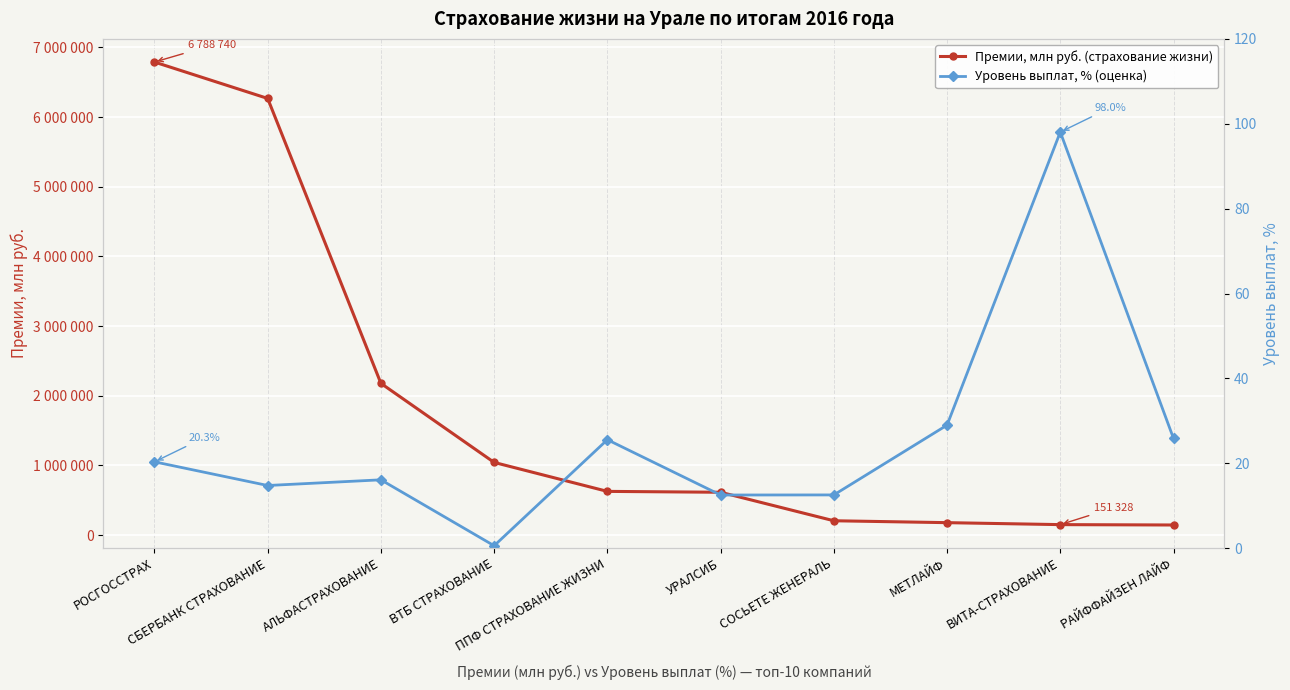

True or false: Премии, млн руб. (страхование жизни) has more than 0 points higher than both neighbors.

False